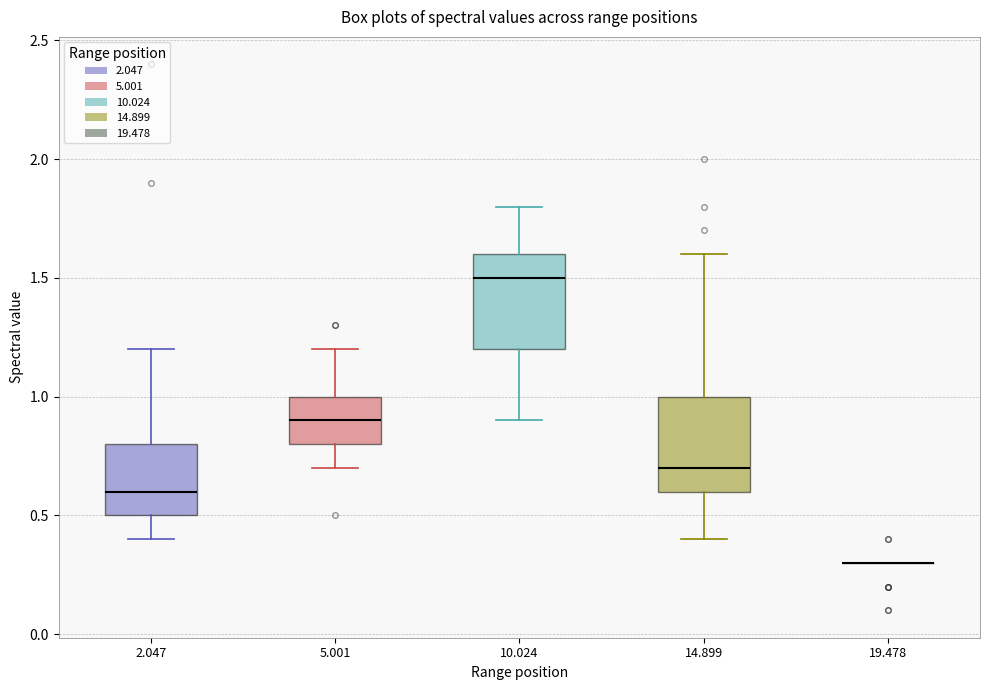

Reading left to right, transcribe this box plot: for each box, give where its median line is, the range the box spans, and where its two whiskers end, as read against the y-axis. The values are not printed on the chart, so give them approximately, as read against the axis.

2.047: median 0.6, box 0.5 to 0.8, whiskers 0.4 to 1.2
5.001: median 0.9, box 0.8 to 1.0, whiskers 0.7 to 1.2
10.024: median 1.5, box 1.2 to 1.6, whiskers 0.9 to 1.8
14.899: median 0.7, box 0.6 to 1.0, whiskers 0.4 to 1.6
19.478: box collapsed to a line at 0.3, whiskers 0.3 to 0.3